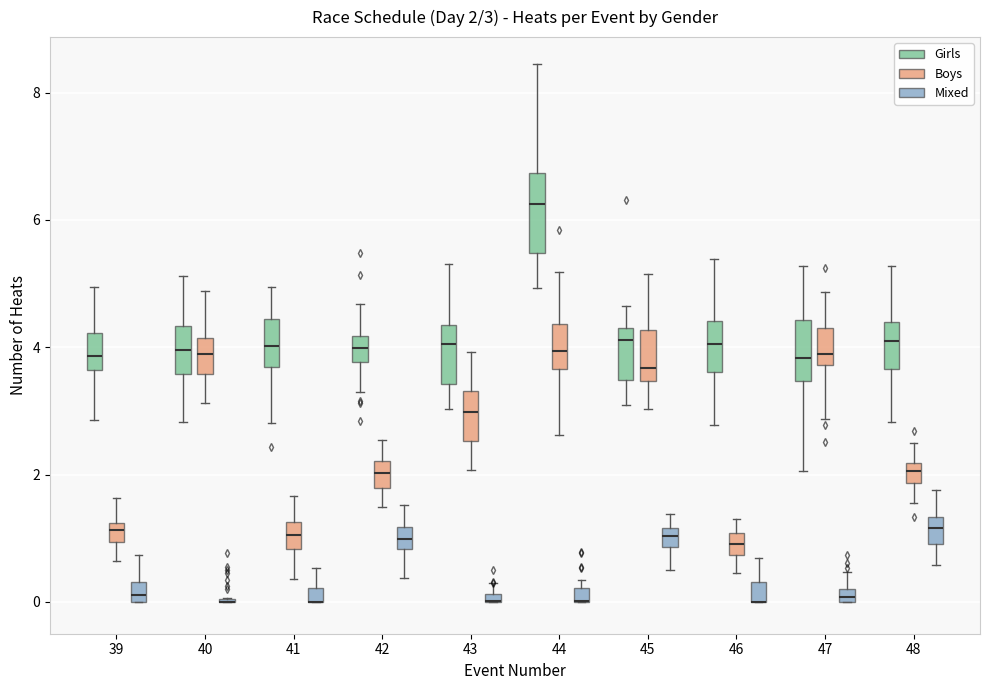

Which box is the tallest, from its lower edge to its upper edge?

44 (Girls)